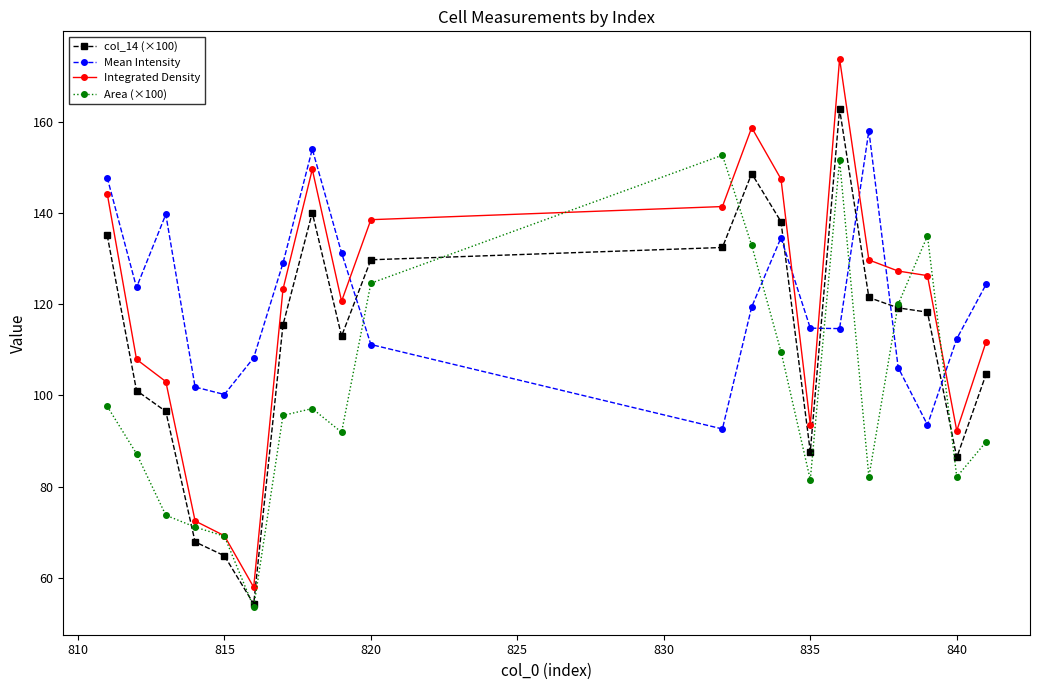

How many intersections are there between Integrated Density and Mean Intensity?

6